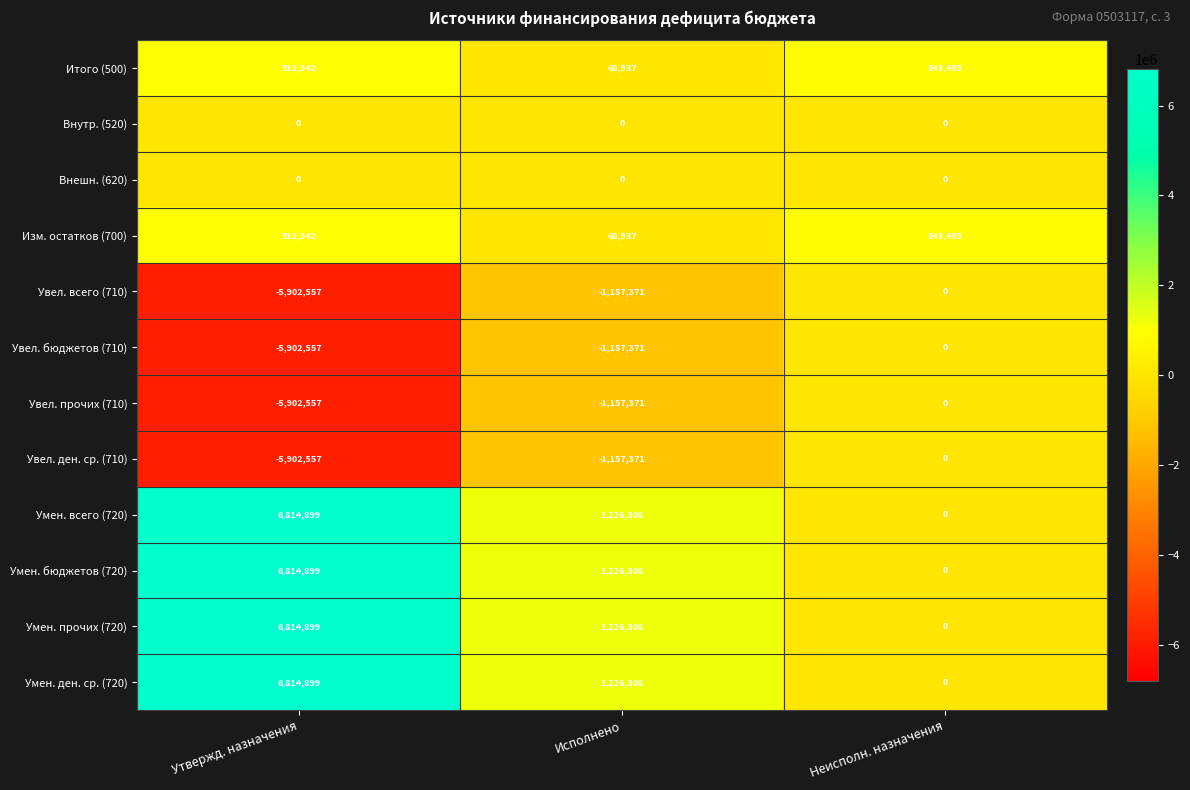

What is the difference between the highest and lowest values at Исполнено?

2383679